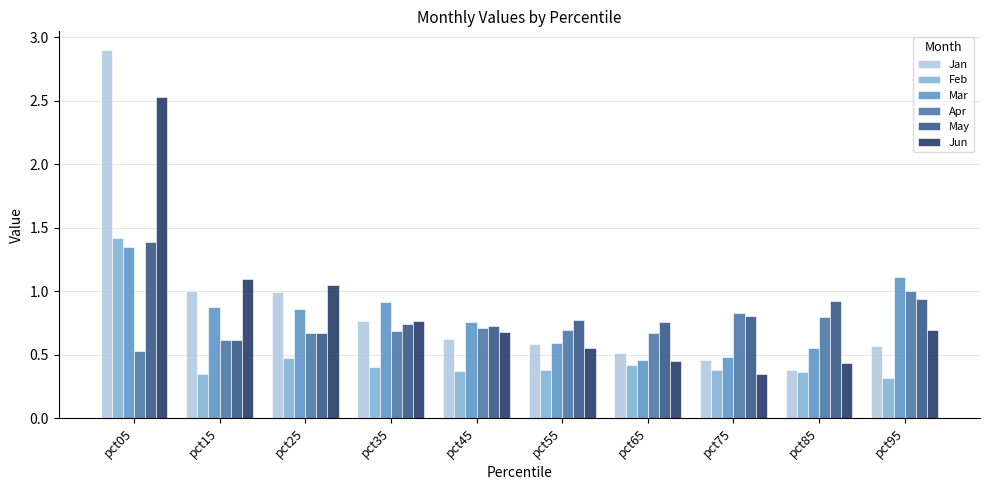

The value of Jun at pct35 is 0.8. True or false?

True